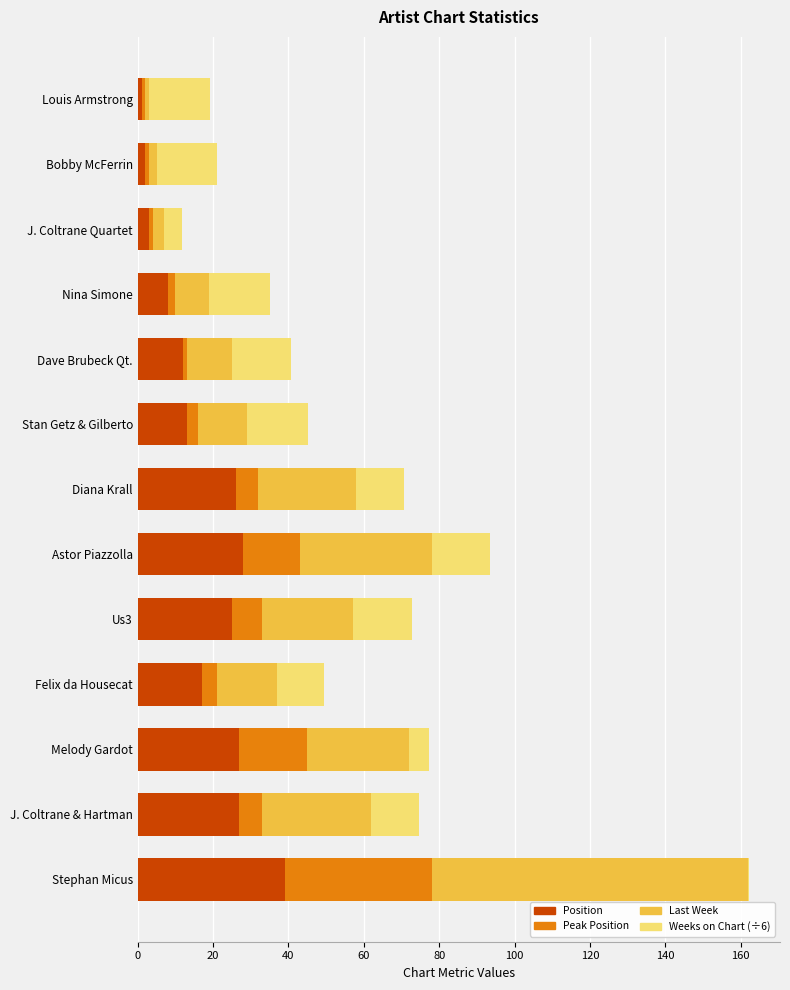

What is the sum of all Position values?

228.0